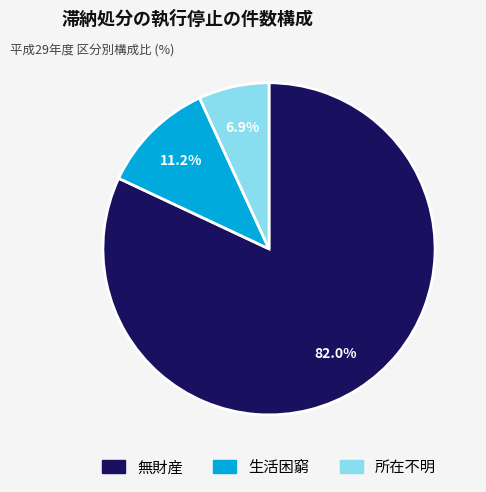

What percentage is the 生活困窮 slice, to the nearest percent?

11%